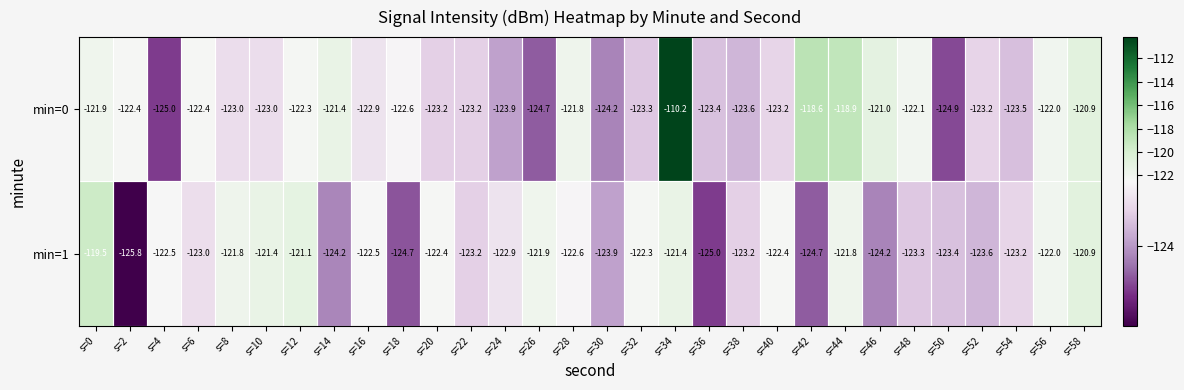

Count the number of data series in this chart.

2